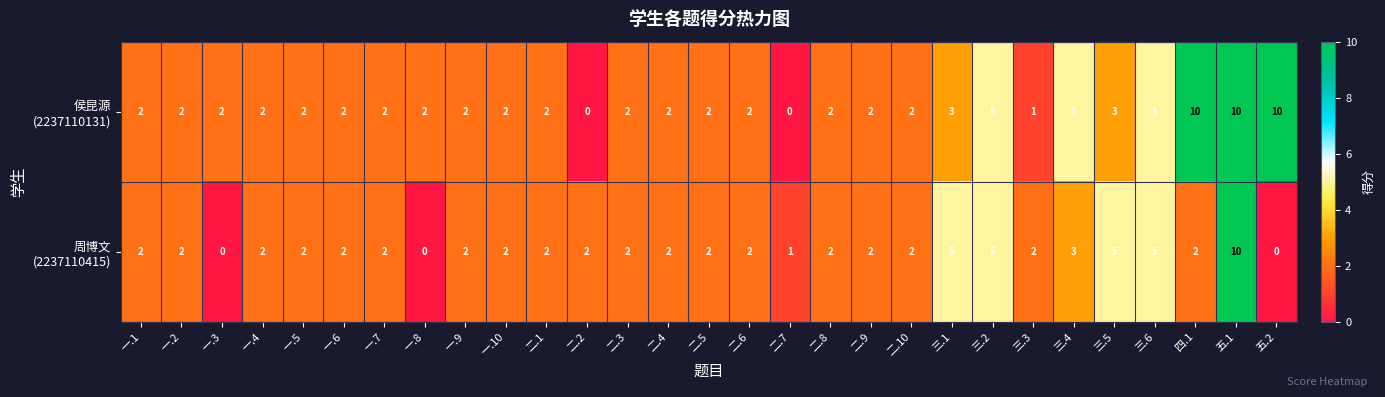

At which category is the sum across all series the highest?

五.1